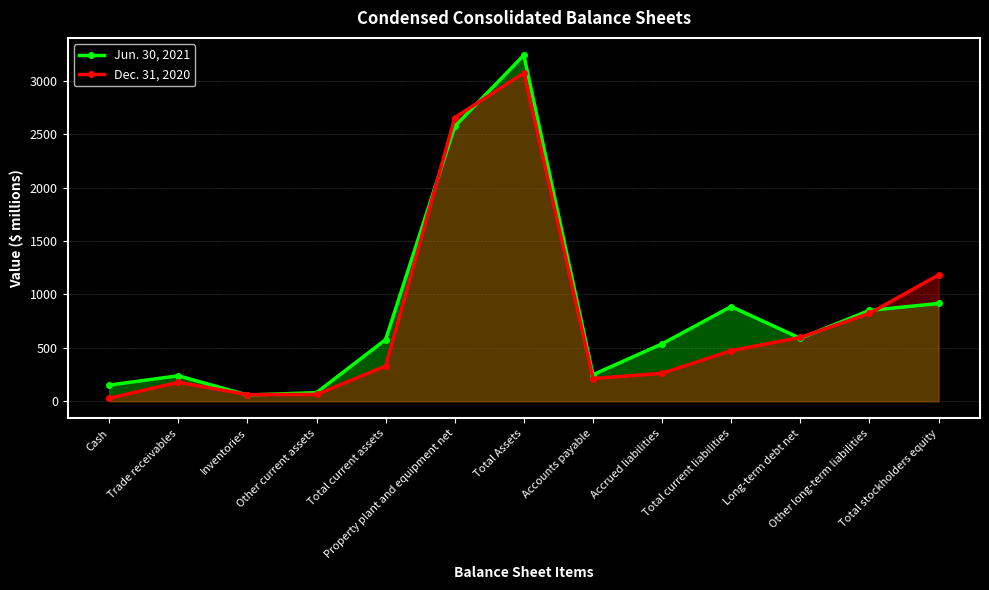

Is the value of Jun. 30, 2021 at Cash greater than the value of Dec. 31, 2020 at Other current assets?

Yes